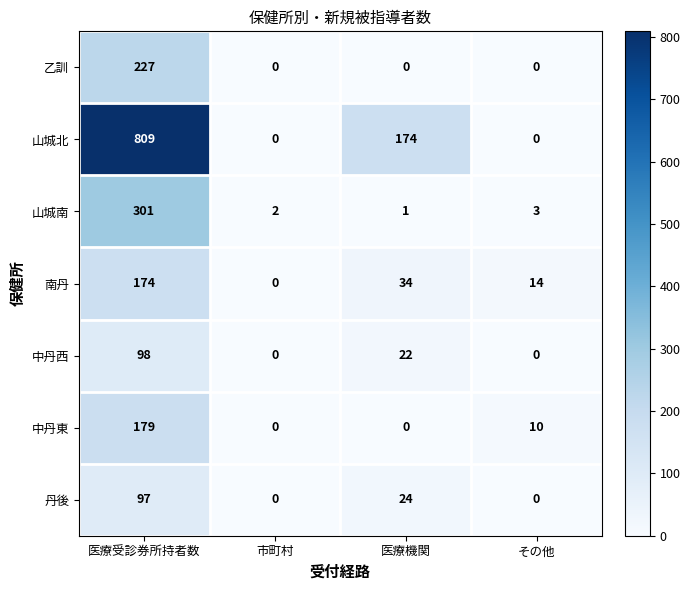

Reading left to right, what are all the values shown in this chart?

乙訓: 227	0	0	0
山城北: 809	0	174	0
山城南: 301	2	1	3
南丹: 174	0	34	14
中丹西: 98	0	22	0
中丹東: 179	0	0	10
丹後: 97	0	24	0